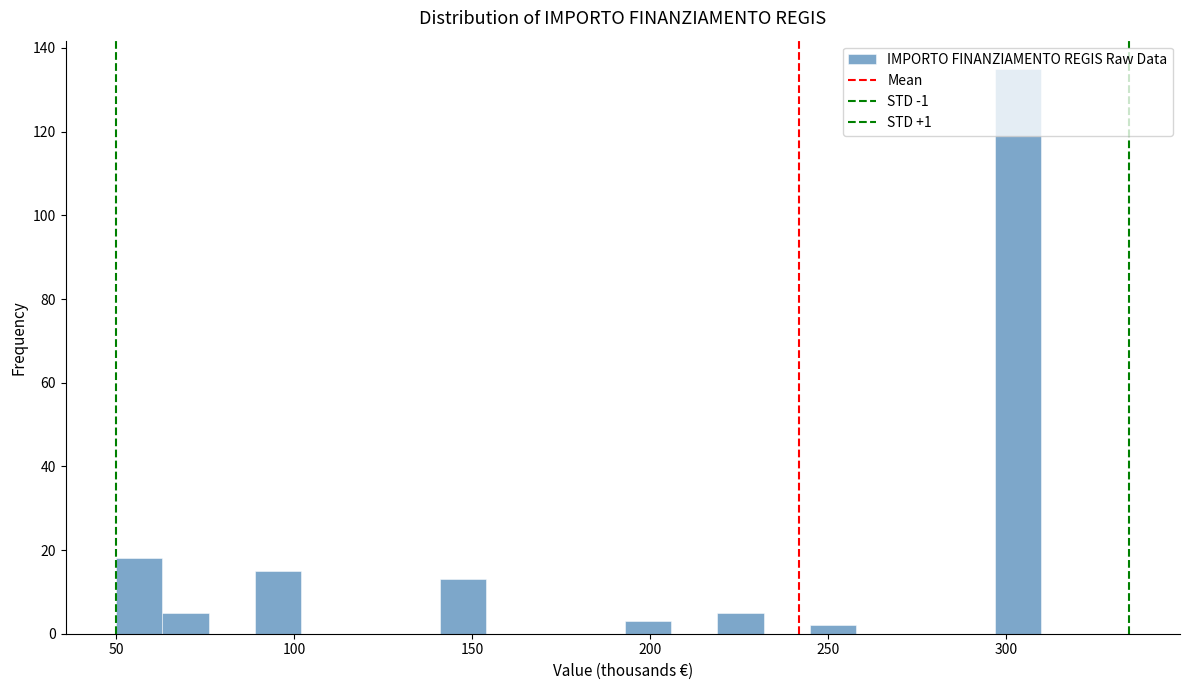

Read against the x-axis, roughly where is the centre of the tallest bar?

305